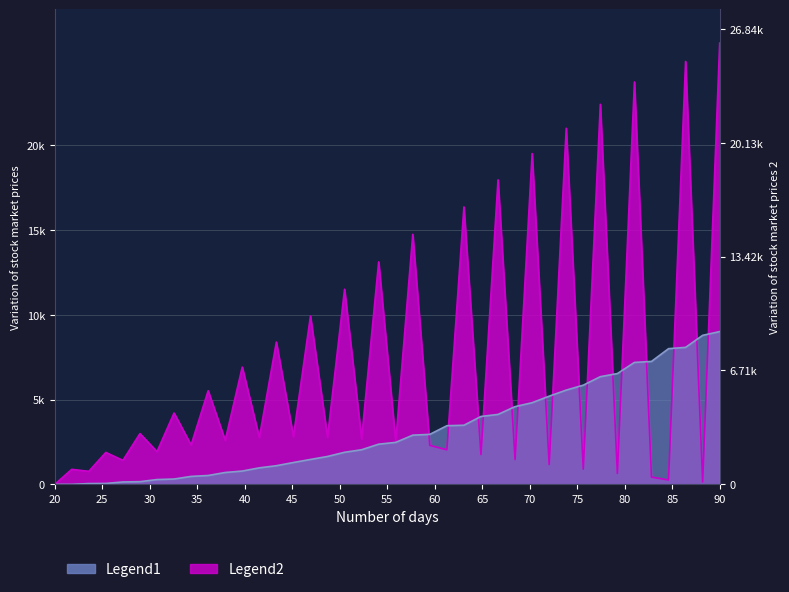

True or false: Legend1 has a value of -6118.1 at 20.

False